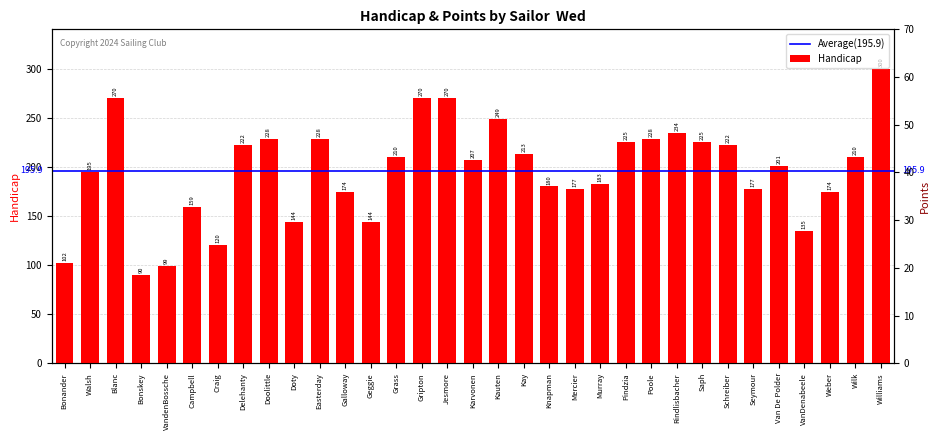

What is the label of the 7th bar from the right?

Schreiber